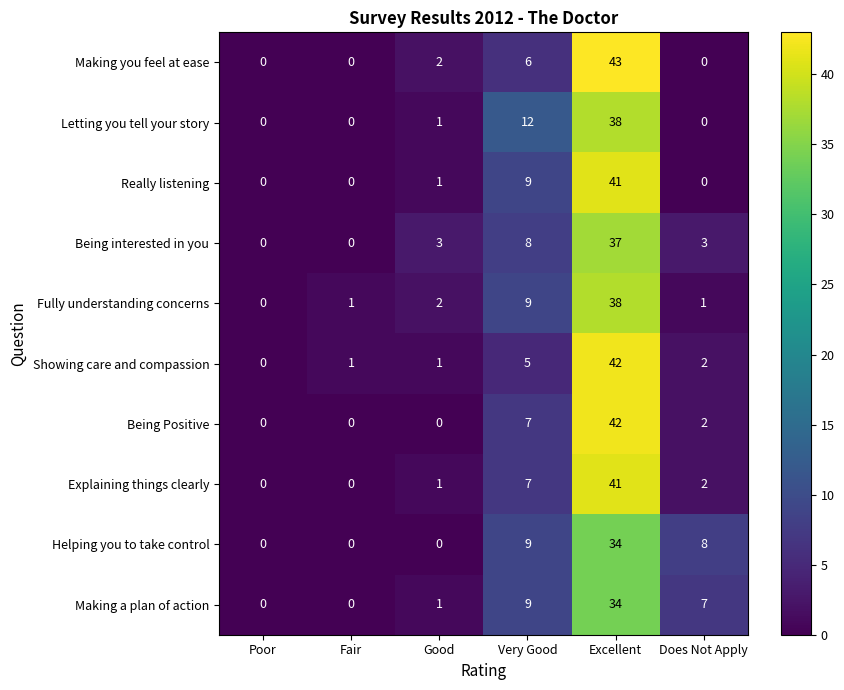

The Showing care and compassion series shows 2 at Does Not Apply. True or false?

True